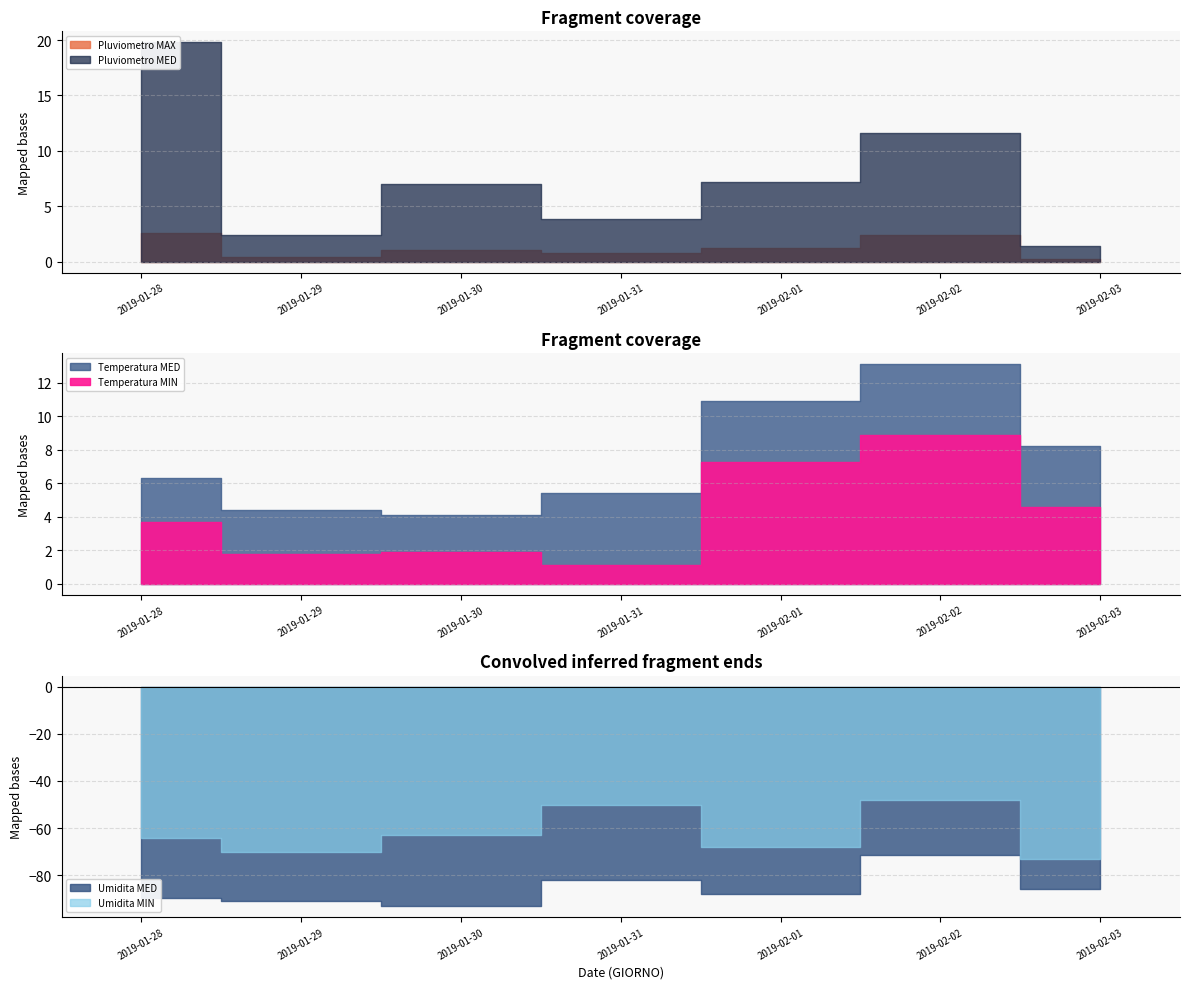

What is the difference between the second highest and second lowest values in the Umidita MED series?

9.0